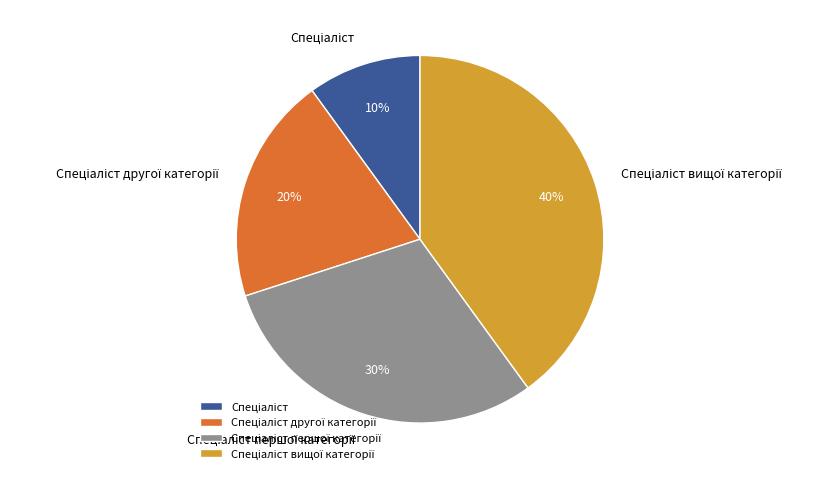

To the nearest percent, what is the difference between the largest and smallest slice percentages?

30%